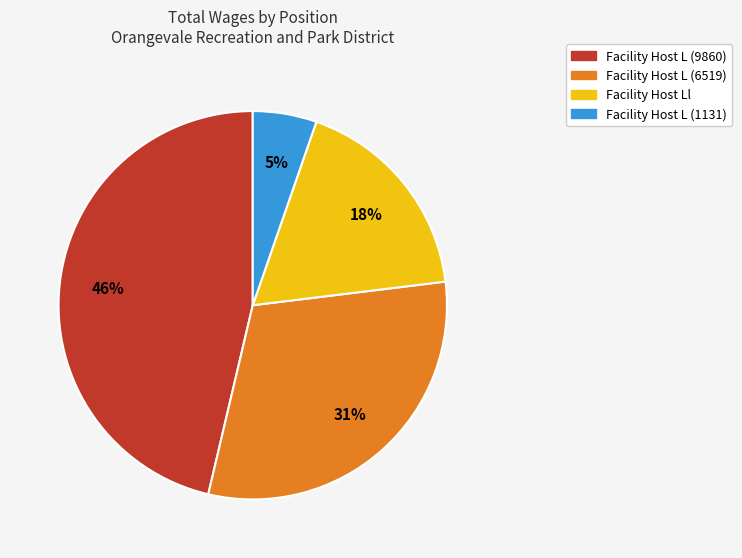

To the nearest percent, what is the difference between the largest and smallest slice percentages?

41%